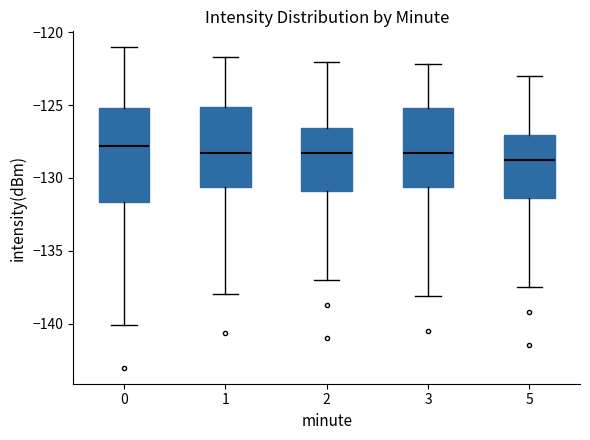

Reading left to right, transcribe this box plot: for each box, give where its median line is, the range the box spans, and where its two whiskers end, as read against the y-axis. The values are not printed on the chart, so give them approximately, as read against the axis.

0: median -128.0, box -131.5 to -125.0, whiskers -140.0 to -121.0
1: median -128.0, box -130.5 to -125.0, whiskers -138.0 to -121.5
2: median -128.0, box -131.0 to -126.5, whiskers -137.0 to -122.0
3: median -128.0, box -130.5 to -125.0, whiskers -138.0 to -122.0
5: median -128.5, box -131.5 to -127.0, whiskers -137.5 to -123.0